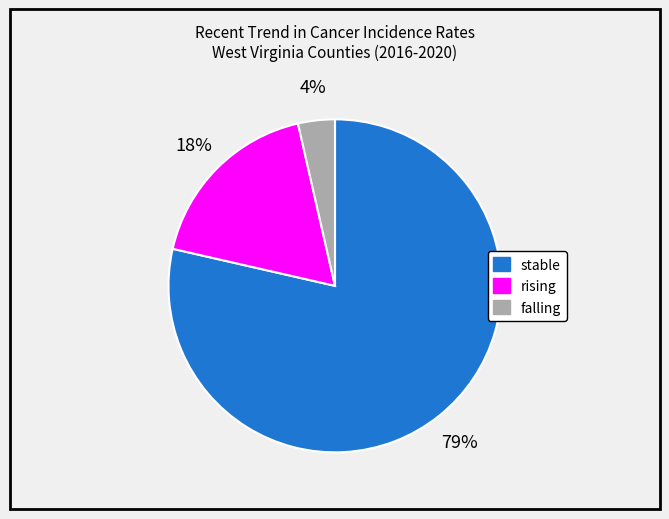

Which slice is the smallest?

falling